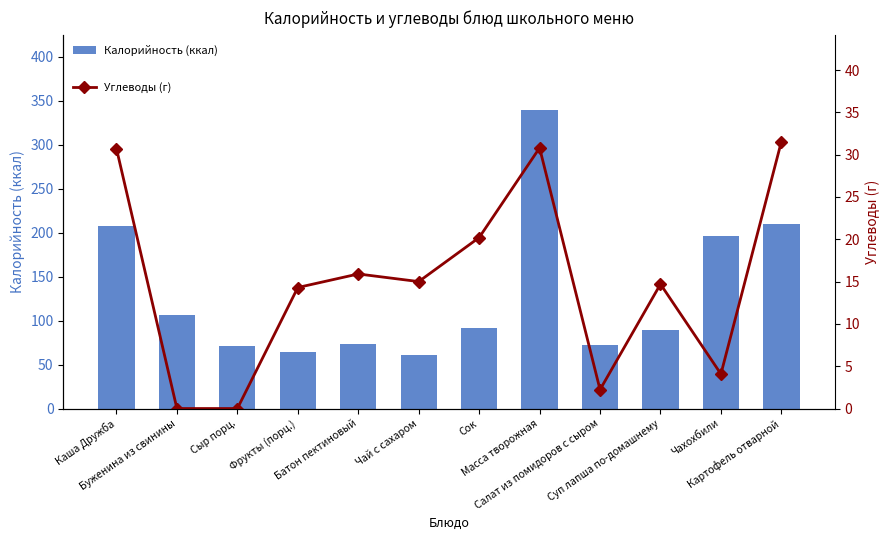

What is the label of the 8th bar from the left?

Масса творожная